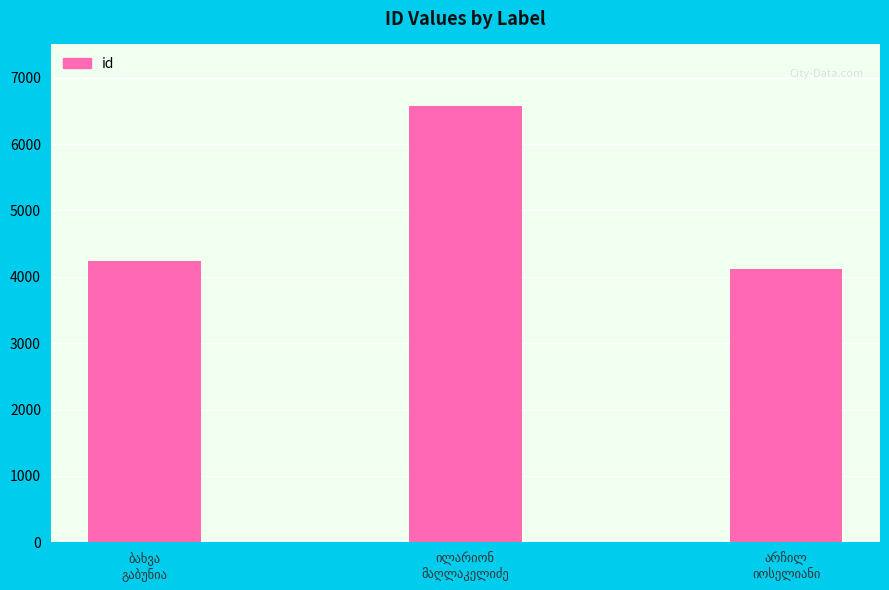

What is the greatest value displayed?

6573